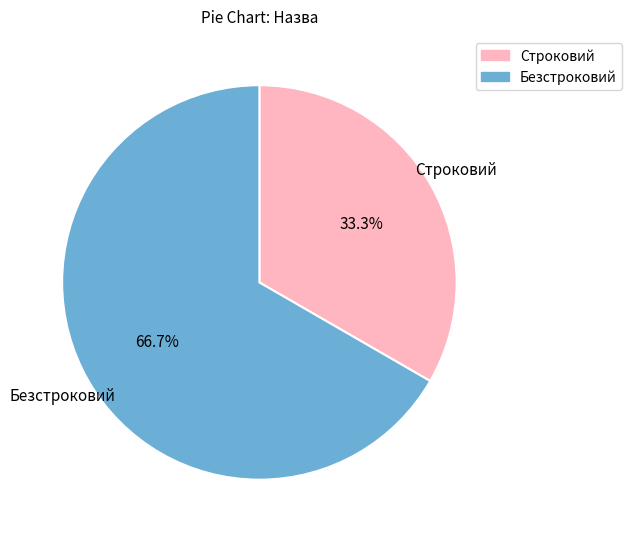

To the nearest percent, what is the average slice percentage?

50%